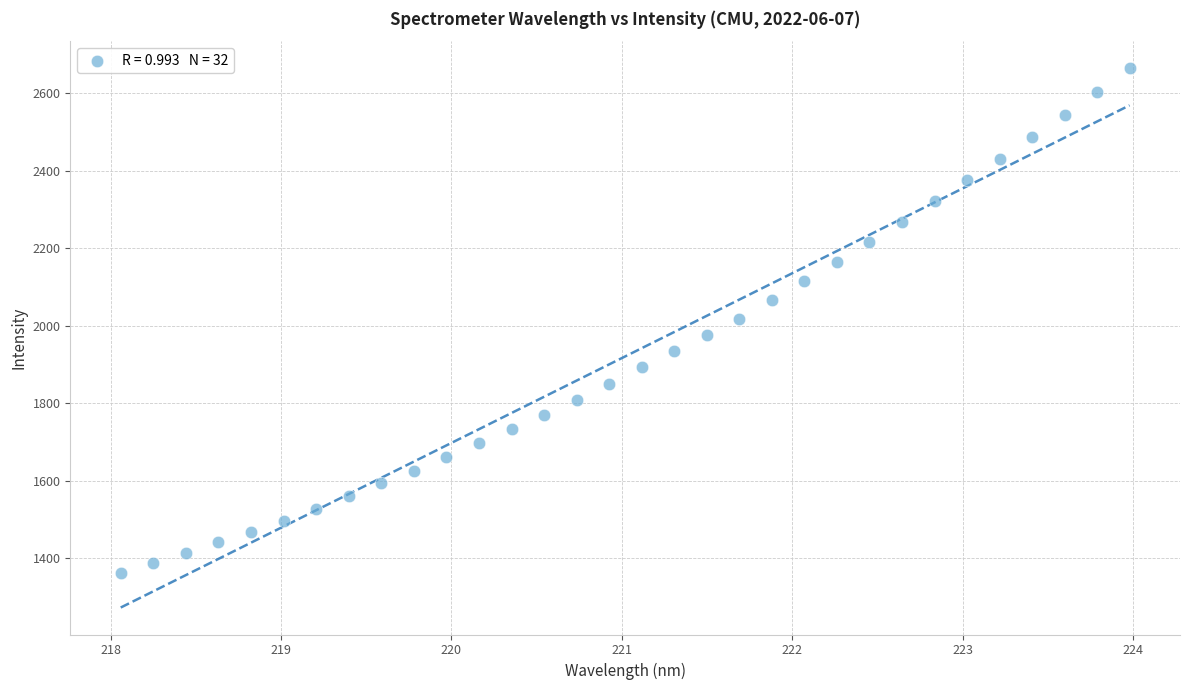

What is the range of Y values (max minus min)?

1304.2